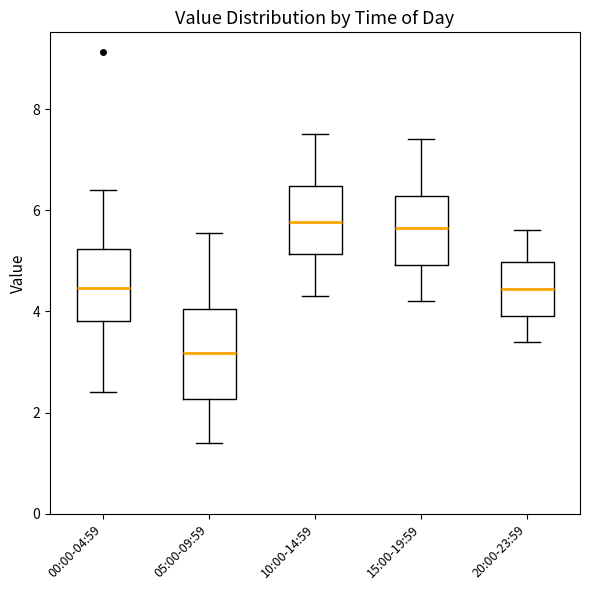

Reading left to right, read every box against the y-axis: the position of its median line, the range the box covers, and the ends of its whiskers. The values are not printed on the chart, so give them approximately, as read against the axis.

00:00-04:59: median 4.4, box 3.8 to 5.2, whiskers 2.4 to 6.4
05:00-09:59: median 3.2, box 2.2 to 4.0, whiskers 1.4 to 5.6
10:00-14:59: median 5.8, box 5.2 to 6.4, whiskers 4.4 to 7.6
15:00-19:59: median 5.6, box 5.0 to 6.2, whiskers 4.2 to 7.4
20:00-23:59: median 4.4, box 4.0 to 5.0, whiskers 3.4 to 5.6